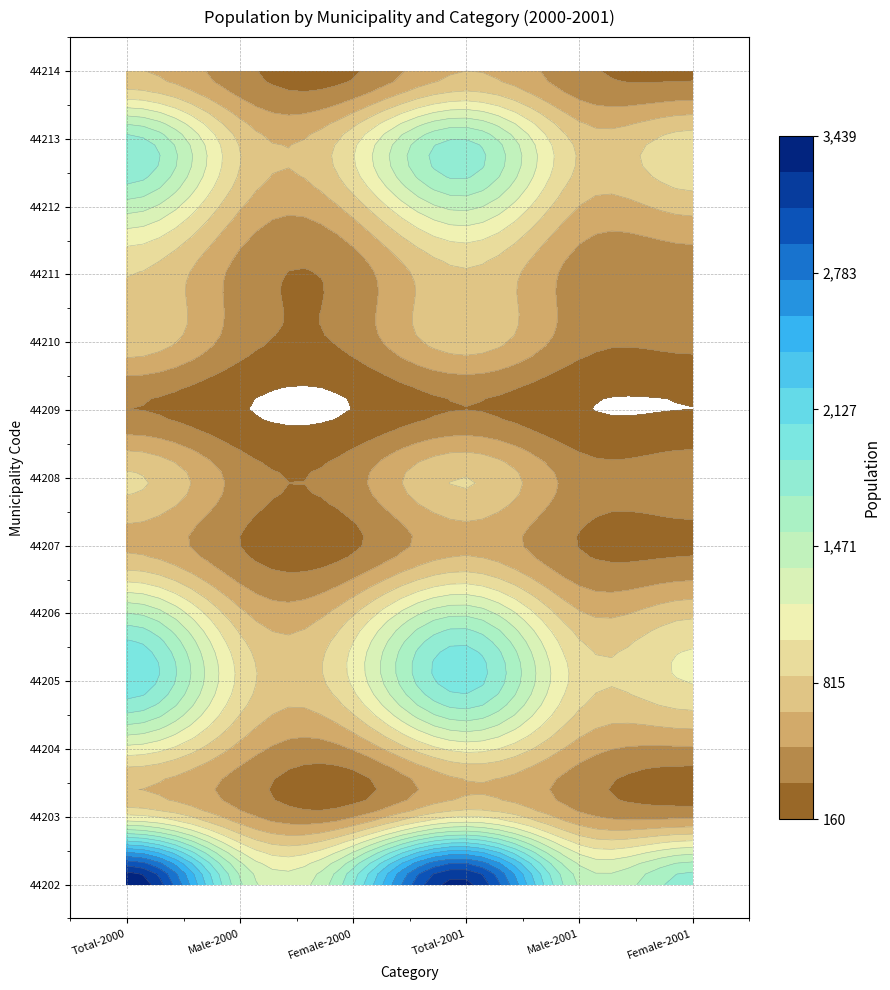

Which series has the largest range (max minus min)?

44202